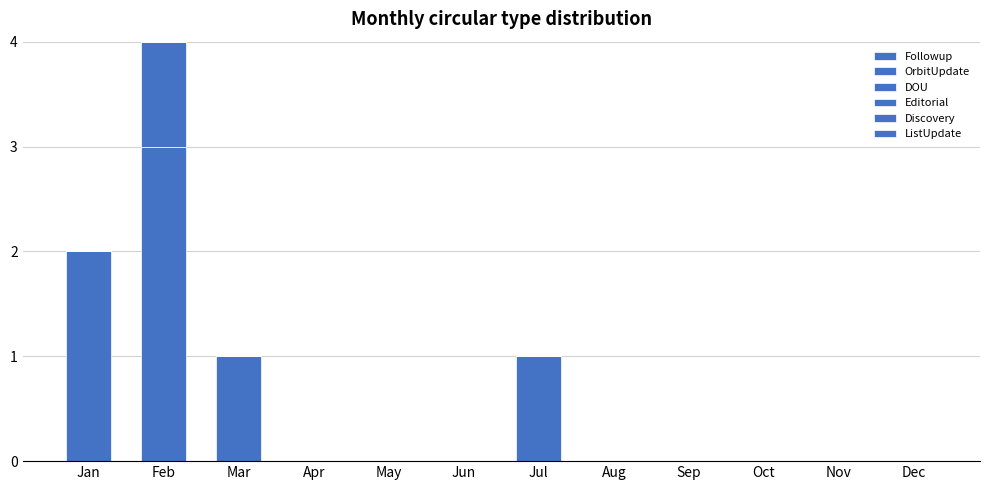

Are the bars horizontal?

No